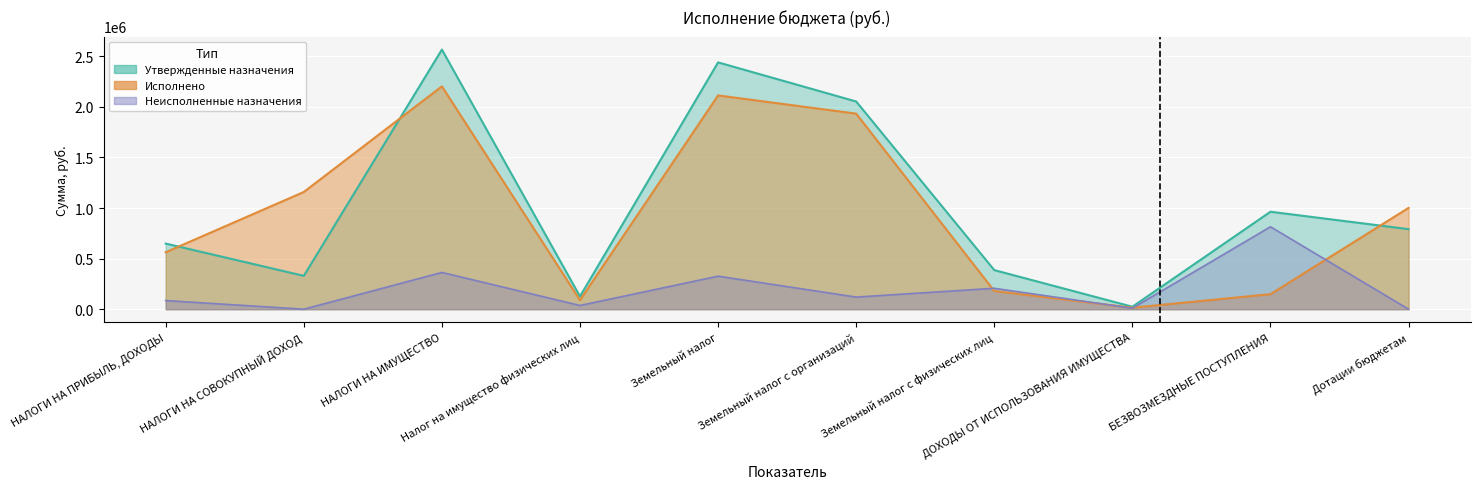

How many values in the Исполнено series are below 1001528?

5